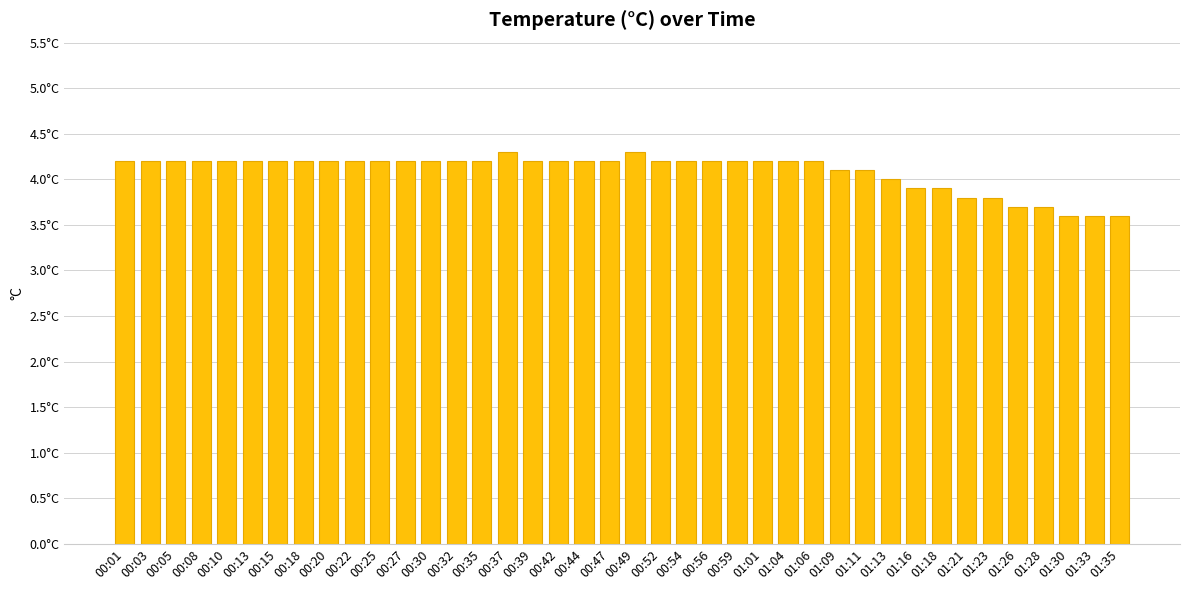

What position from the right is 01:16?

9